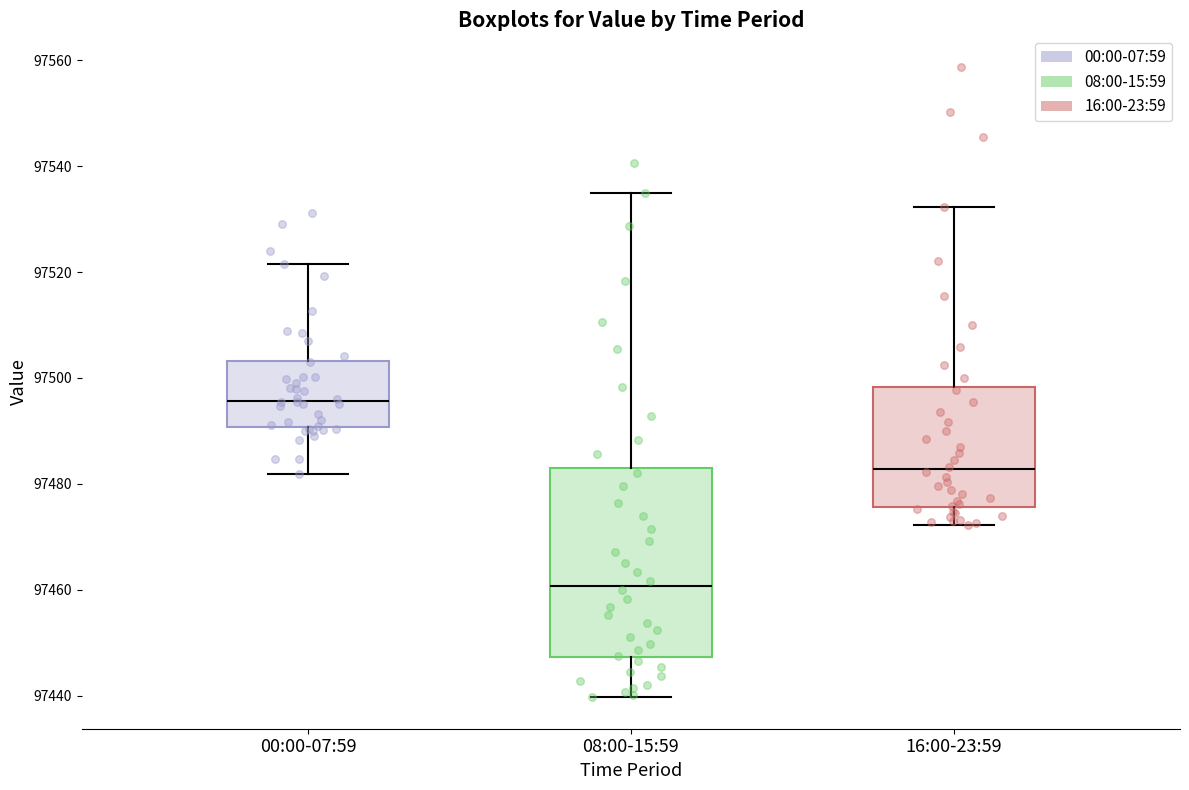

Reading left to right, read every box against the y-axis: the position of its median line, the range the box covers, and the ends of its whiskers. The values are not printed on the chart, so give them approximately, as read against the axis.

00:00-07:59: median 97496, box 97490 to 97504, whiskers 97482 to 97522
08:00-15:59: median 97460, box 97448 to 97482, whiskers 97440 to 97536
16:00-23:59: median 97482, box 97476 to 97498, whiskers 97472 to 97532